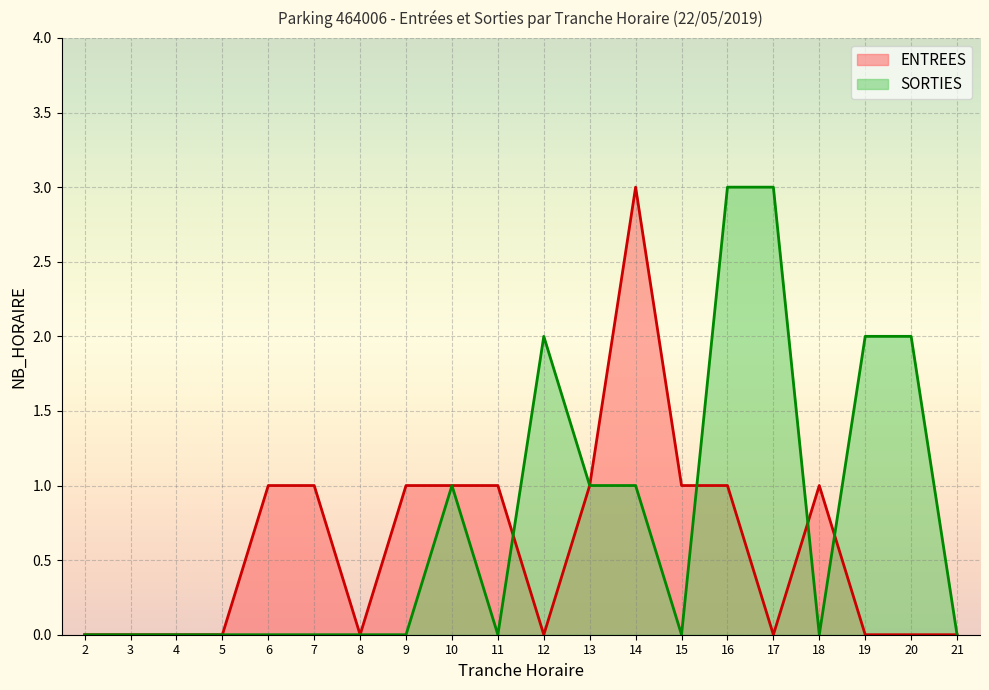

At which label is SORTIES closest to 1?

10